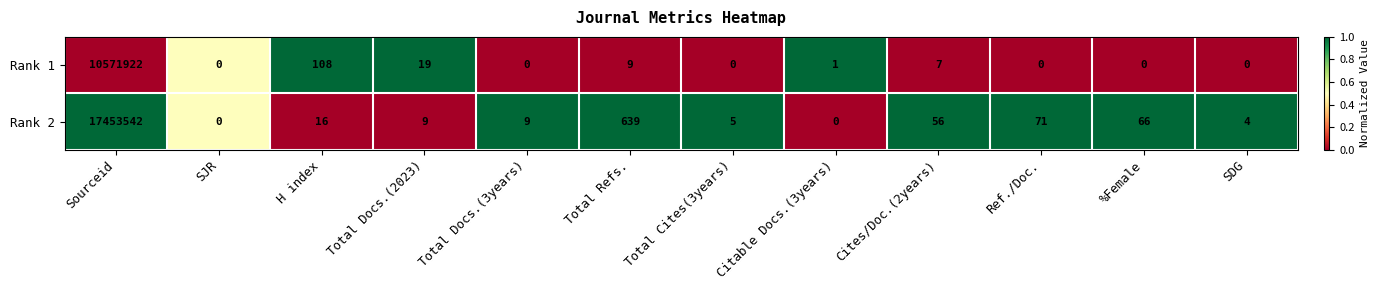

Rank the series by their average value, from highest to lowest.

Rank 2, Rank 1